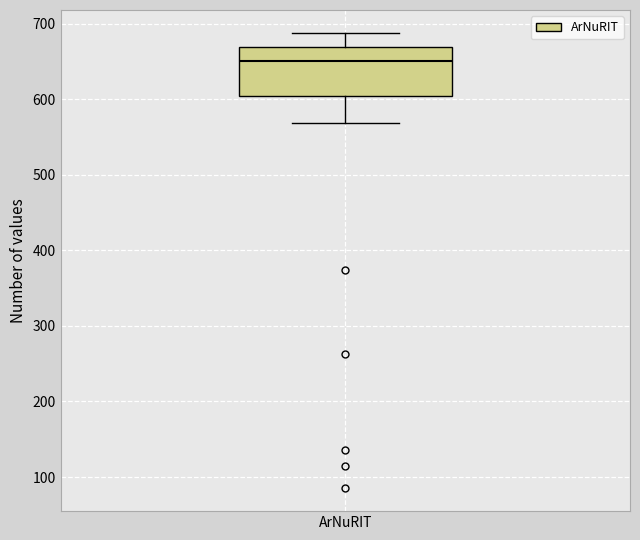

Where is the lower edge of the box for ArNuRIT on the y-axis? The values are not printed on the chart, so give them approximately, as read against the axis.

600